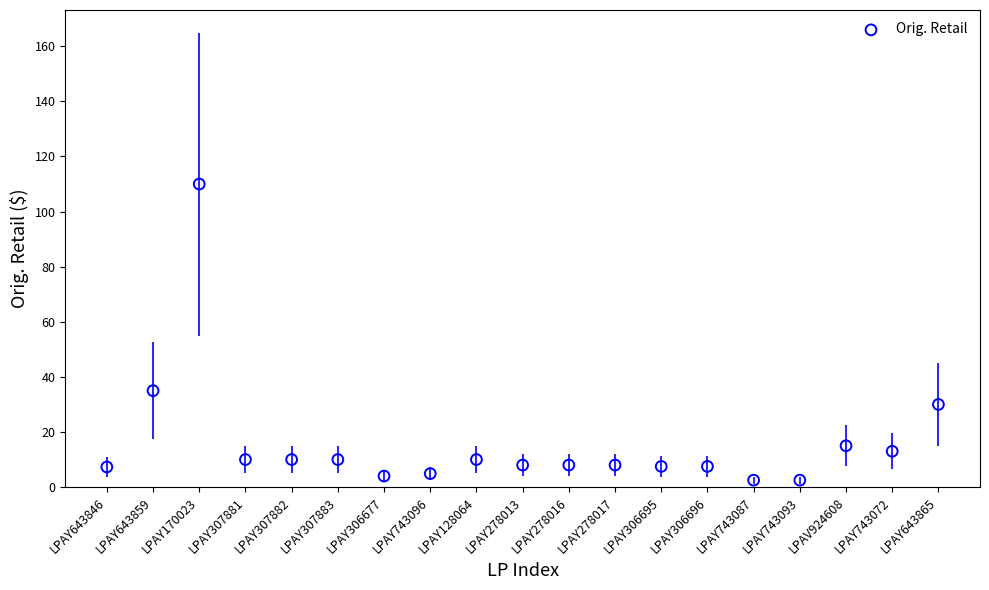

What is the range of Y values (max minus min)?

107.5